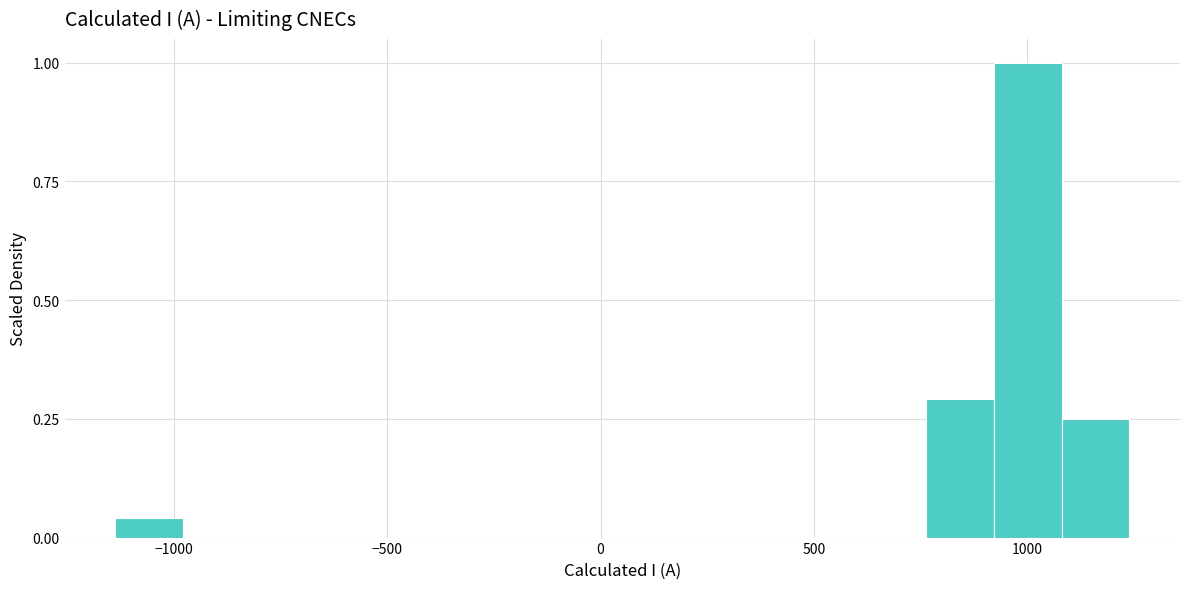

Around what value on the x-axis is the tallest bar? Give the approximate position of its centre, as read against the axis.

1000